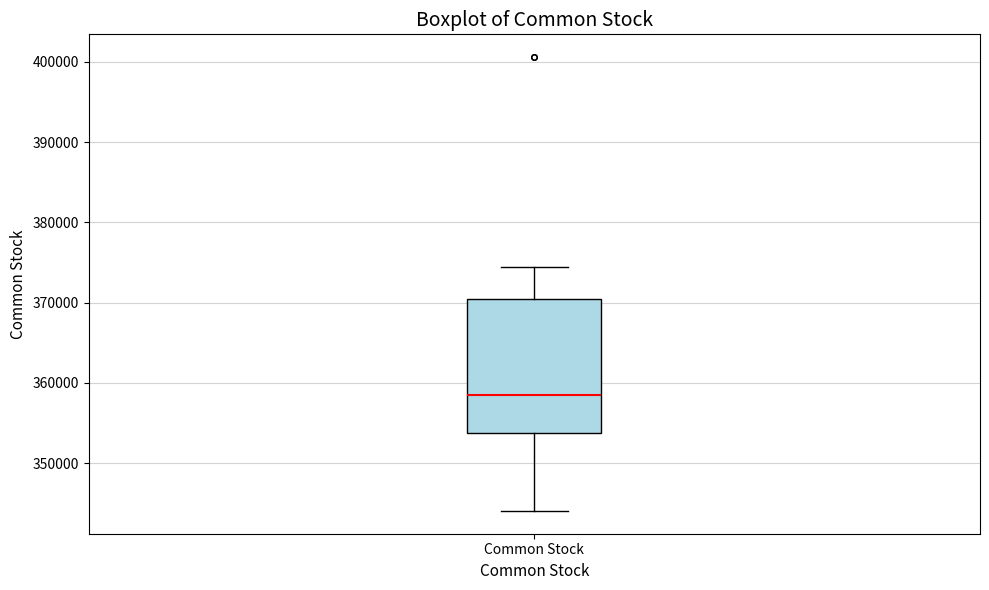

Where is the upper edge of the box for Common Stock on the y-axis? The values are not printed on the chart, so give them approximately, as read against the axis.

370000